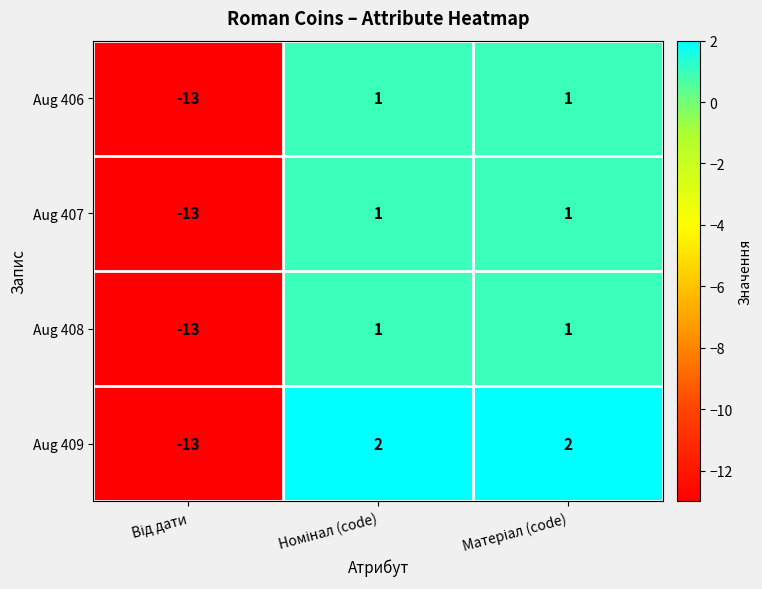

Reading left to right, what are all the values shown in this chart?

Aug 406: -13	1	1
Aug 407: -13	1	1
Aug 408: -13	1	1
Aug 409: -13	2	2